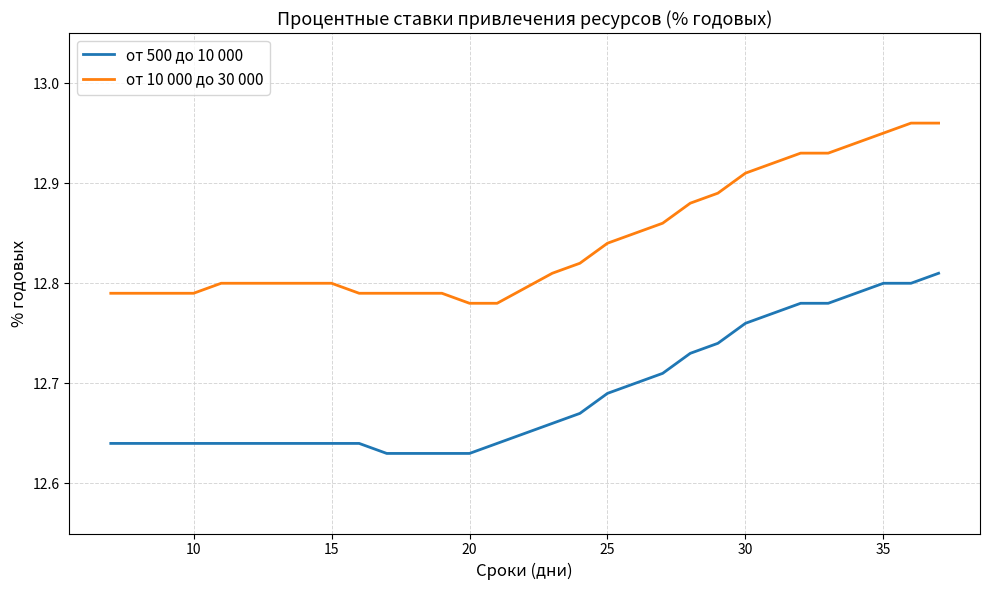

True or false: от 500 до 10 000 and от 10 000 до 30 000 cross at least once.

False